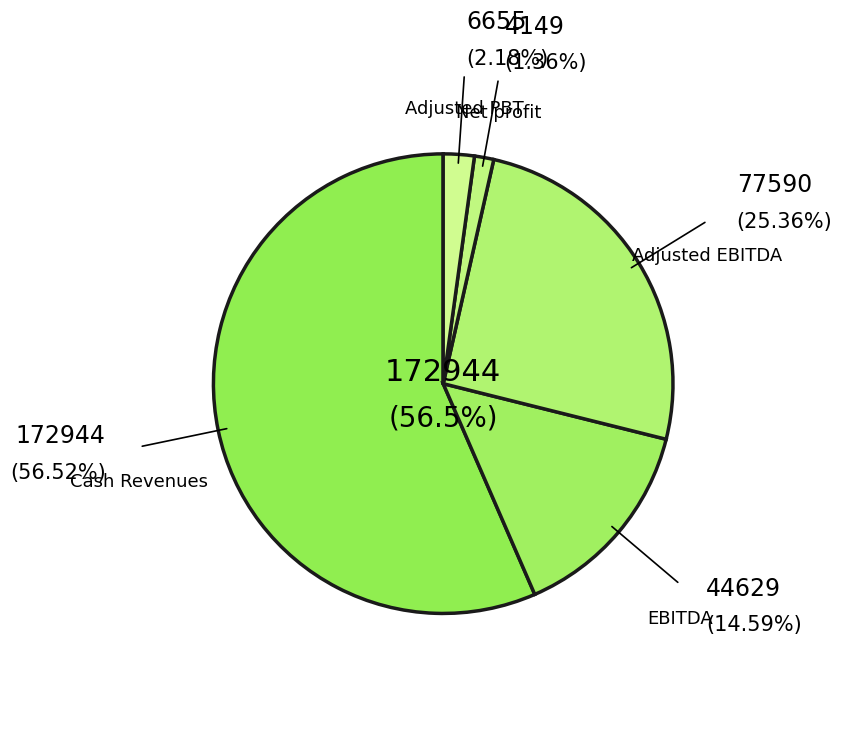

Rank the categories by value from highest to lowest.

Cash Revenues (PLN k), Adjusted EBITDA (PLN k), EBITDA (PLN k), Adjusted PBT, Net profit